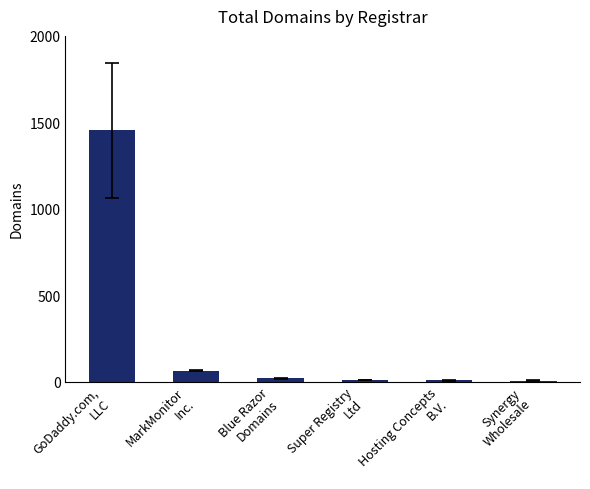

Count the number of categories in the chart.

6